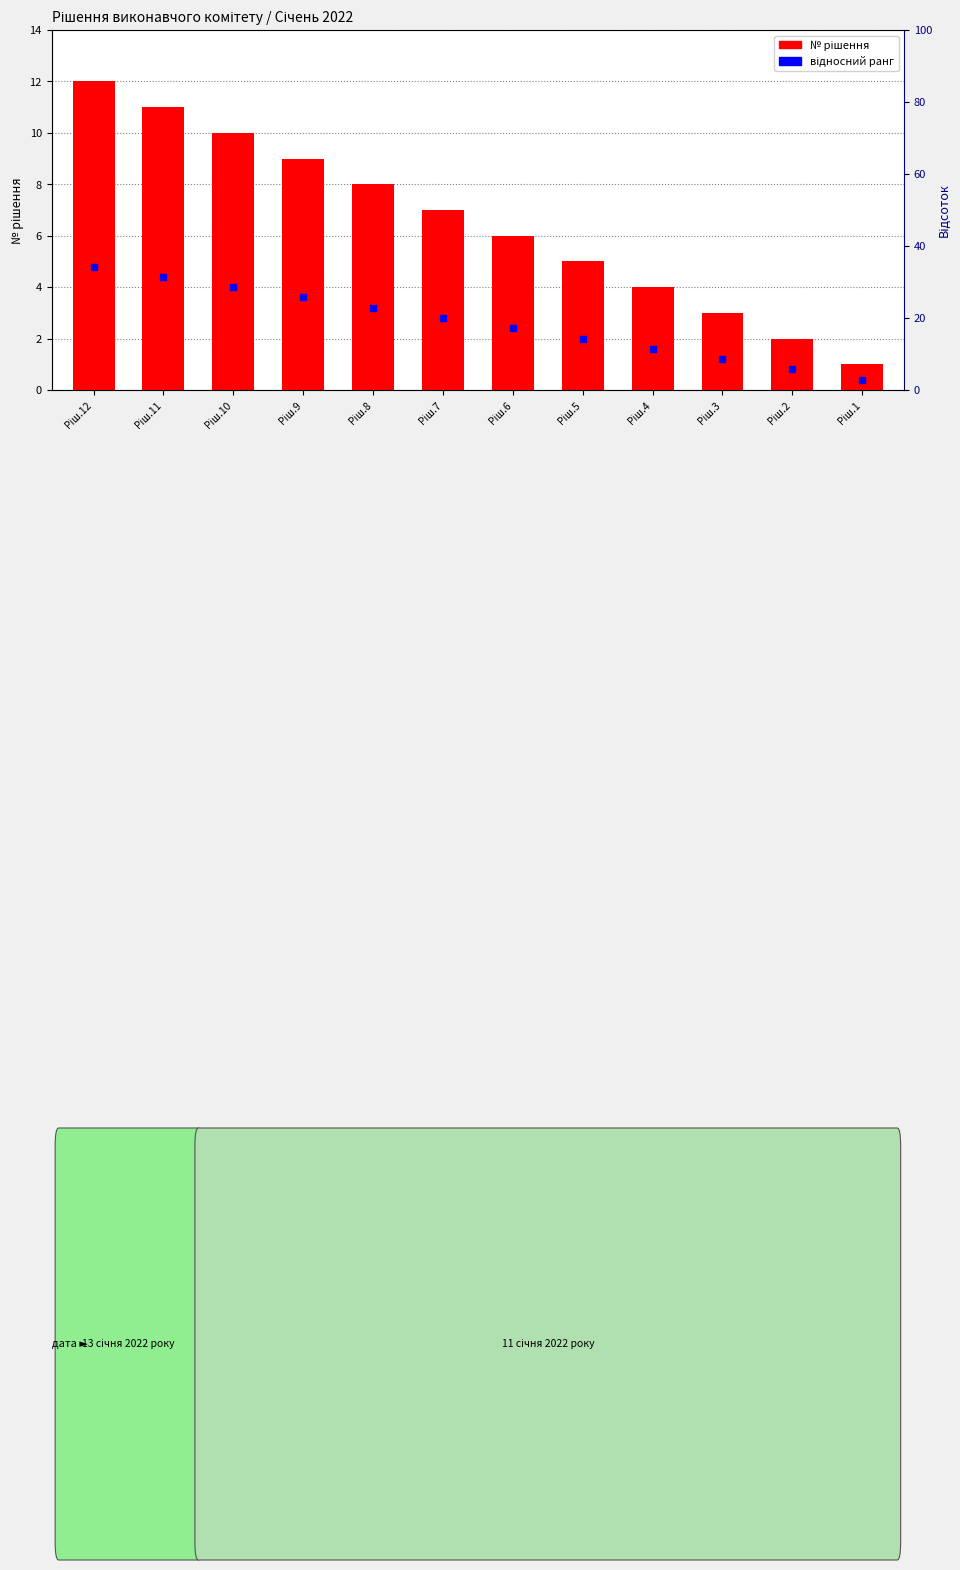

At how many categories does at least one series exceed 11?

1